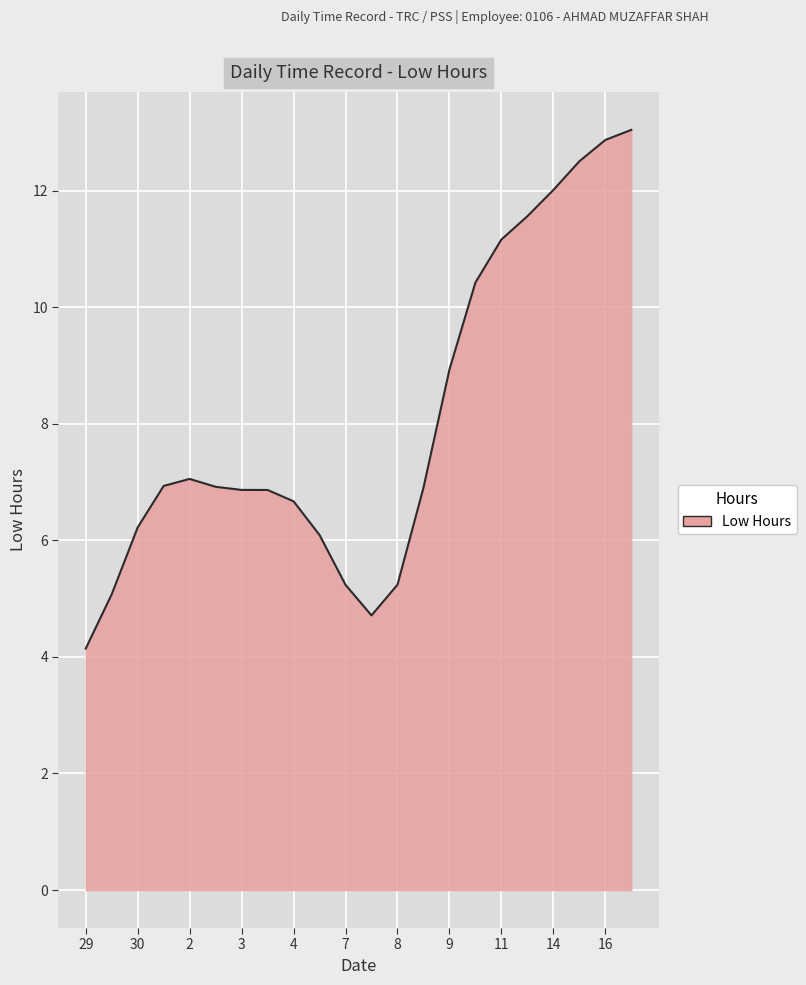

What is the difference between the maximum and minimum values?

8.9